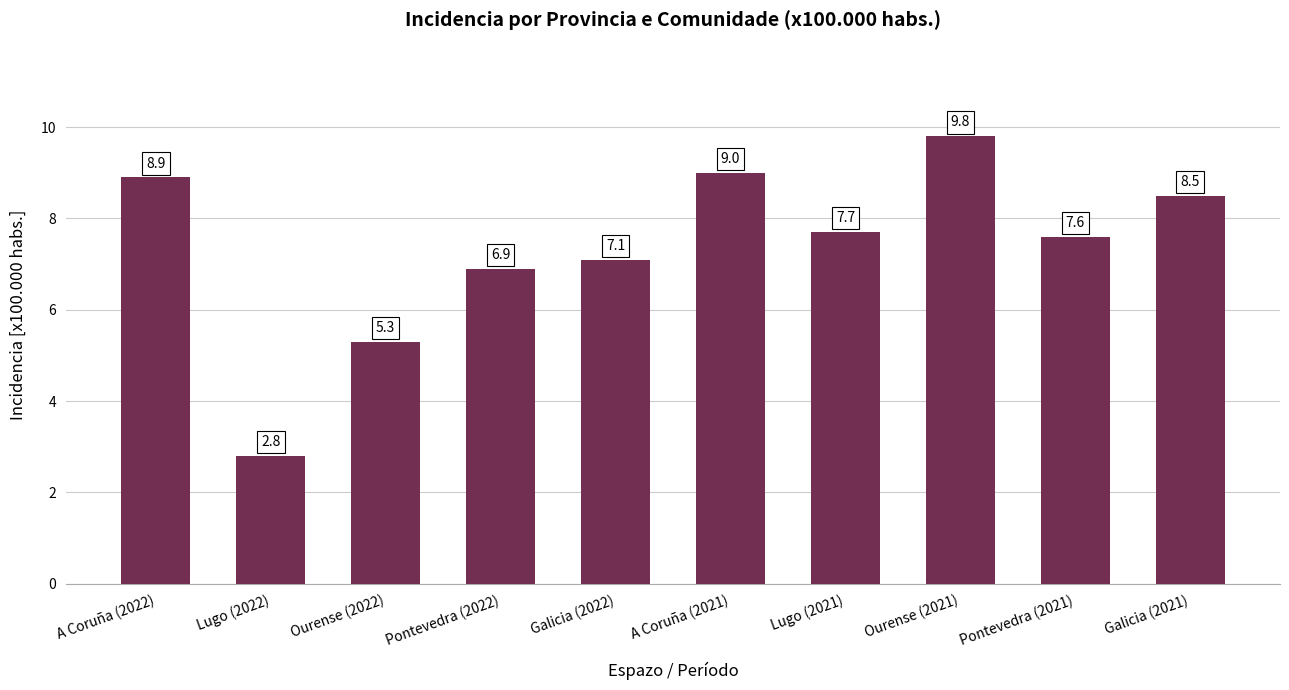

List the labels in order of value, largest first.

Ourense (2021), A Coruña (2021), A Coruña (2022), Galicia (2021), Lugo (2021), Pontevedra (2021), Galicia (2022), Pontevedra (2022), Ourense (2022), Lugo (2022)